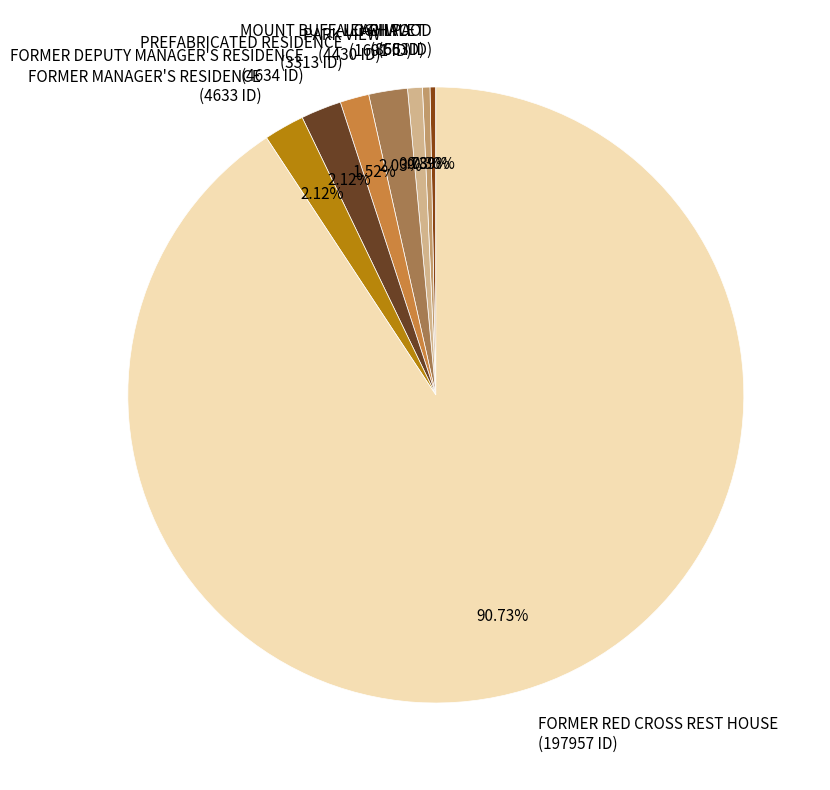

How many slices are in this pie chart?

8